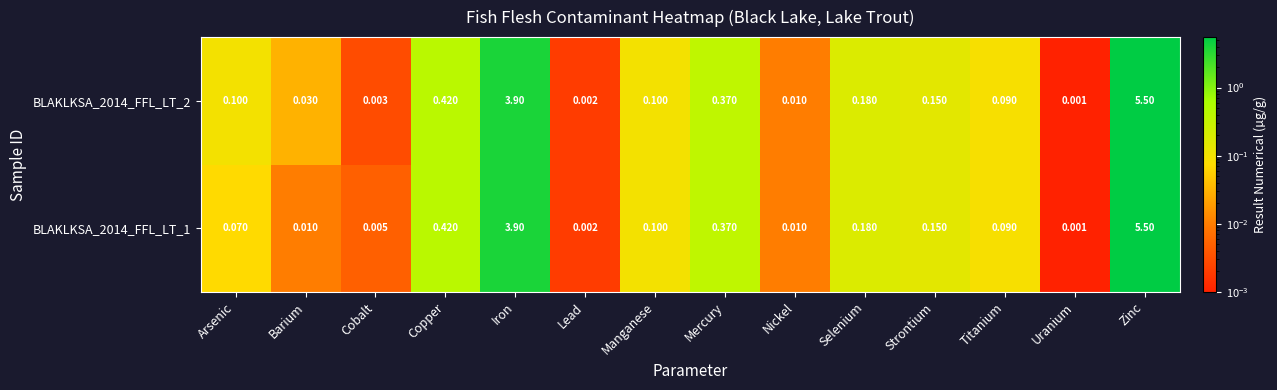

Which category has the lowest value across all series?

Uranium